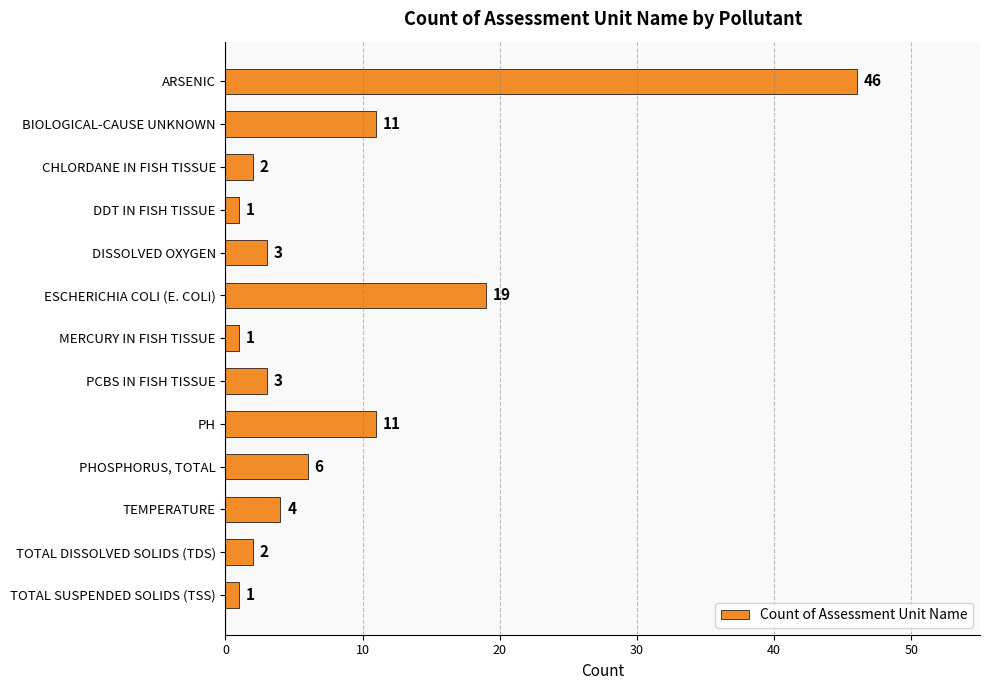

What is the change in value from MERCURY IN FISH TISSUE to TOTAL DISSOLVED SOLIDS (TDS)?

+1